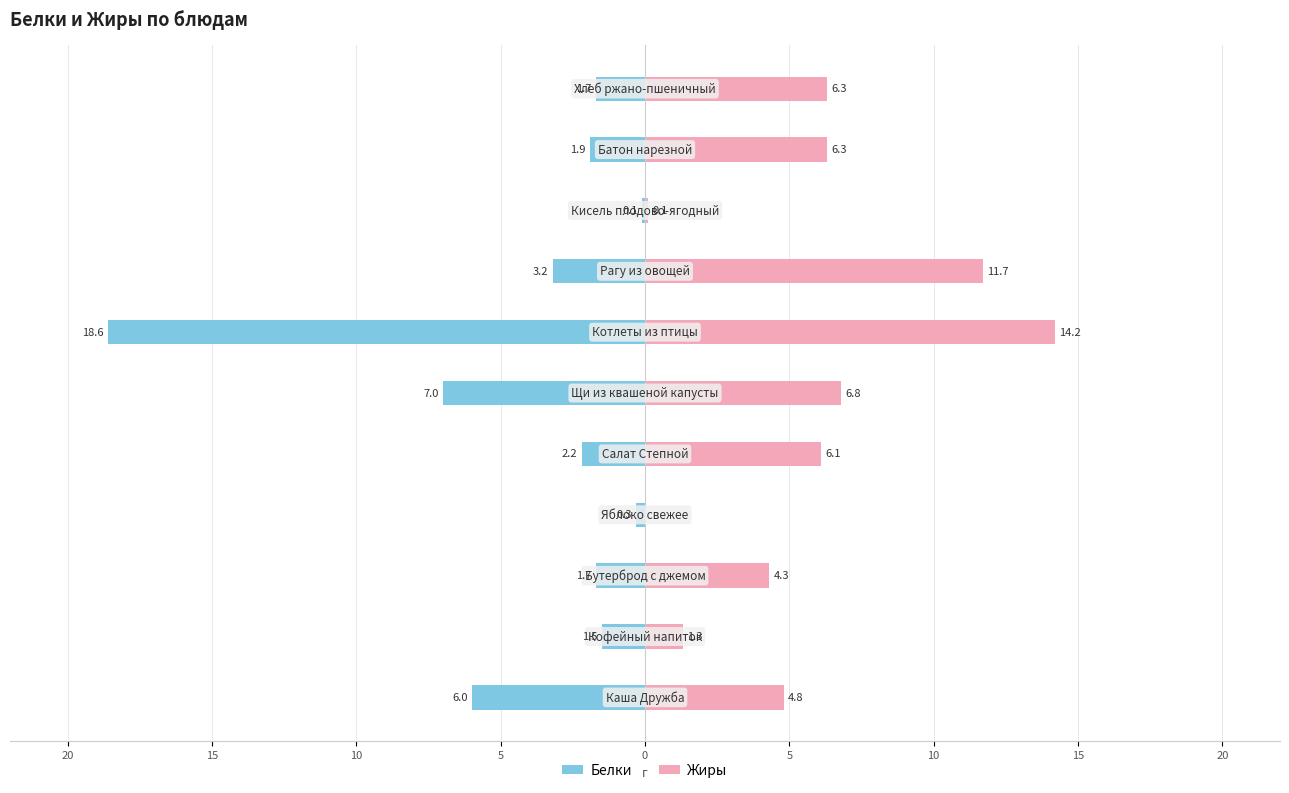

How many data points in Белки are above -1?

2